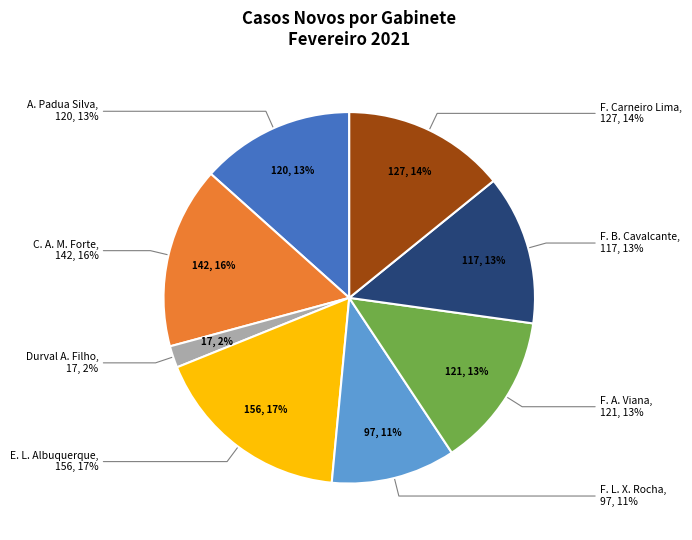

Rank the categories by value from lowest to highest.

GADES - DURVAL AIRES FILHO, GADES - FERNANDO LUIZ XIMENES ROCHA, GADES - FRANCISCO BEZERRA CAVALCANTE, GADES - ANTONIO PADUA SILVA, GADES - FRANCISCA ADELINEIDE VIANA, GADES - FRANCISCO CARNEIRO LIMA, GADES - CARLOS ALBERTO MENDES FORTE, GADES - EMANUEL LEITE ALBUQUERQUE